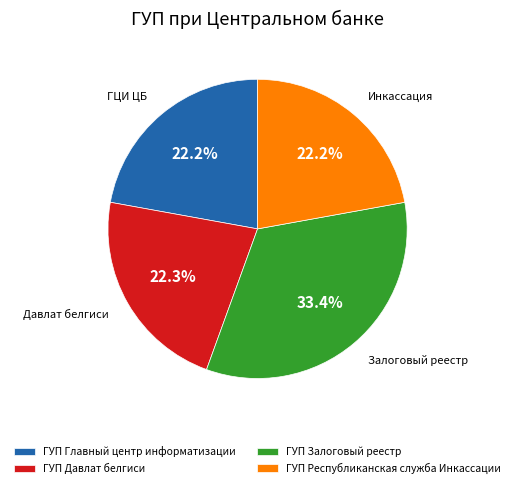

What percentage is the ГУП Давлат белгиси slice, to the nearest percent?

22%